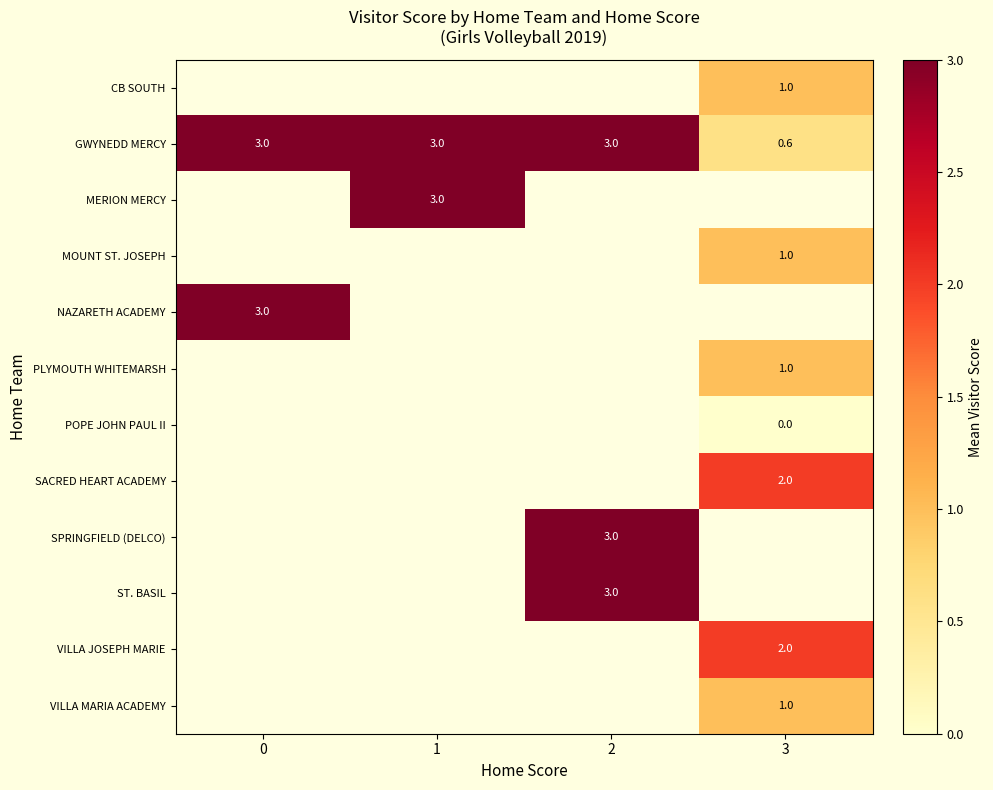

The VILLA JOSEPH MARIE series shows 0.9 at 3. True or false?

False